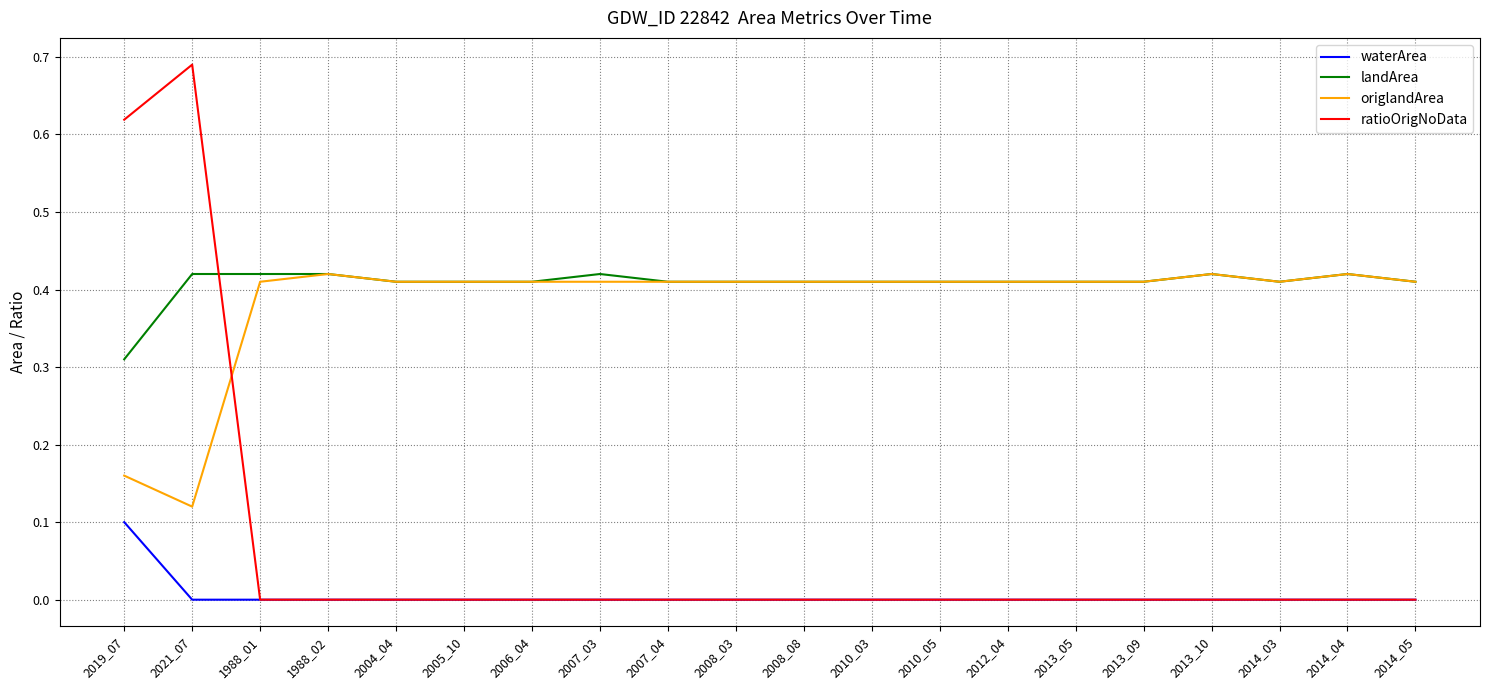

Is the value of ratioOrigNoData at 2012_04 greater than the value of origlandArea at 2014_03?

No